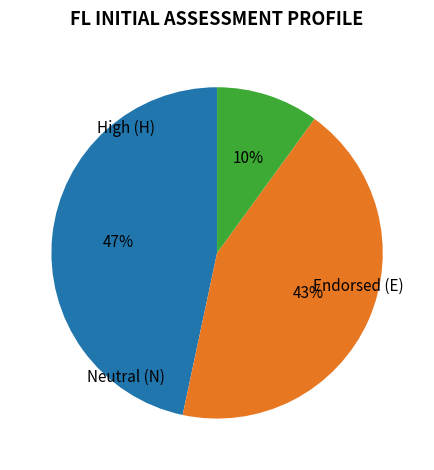

Is there a majority slice in this chart?

No